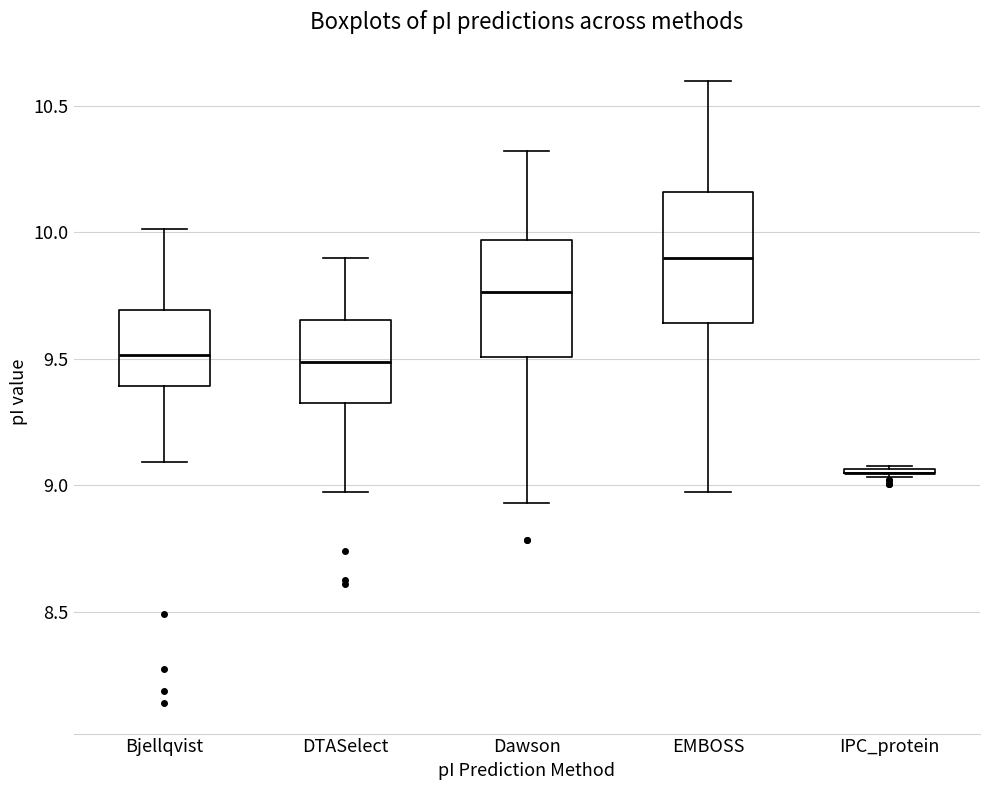

Where is the upper edge of the box for Bjellqvist on the y-axis? The values are not printed on the chart, so give them approximately, as read against the axis.

9.70